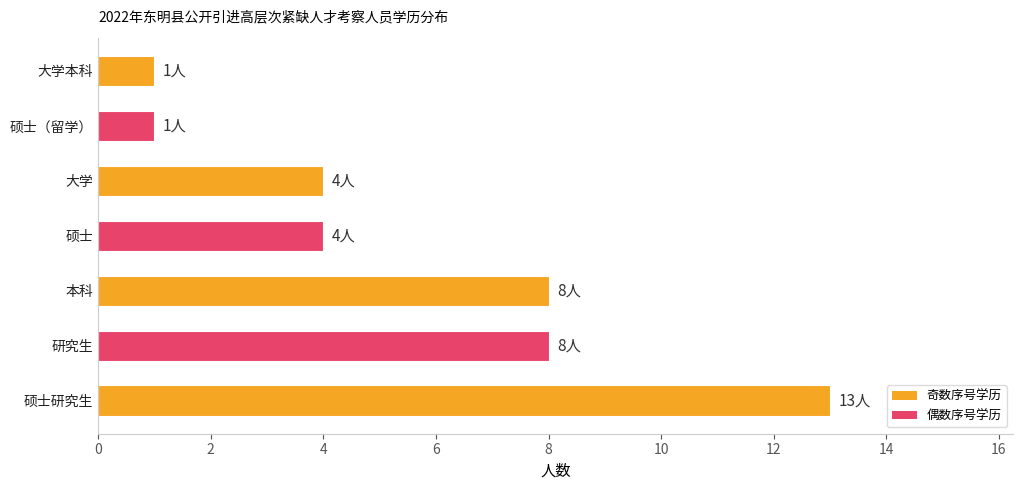

What is the minimum value shown in the chart?

1